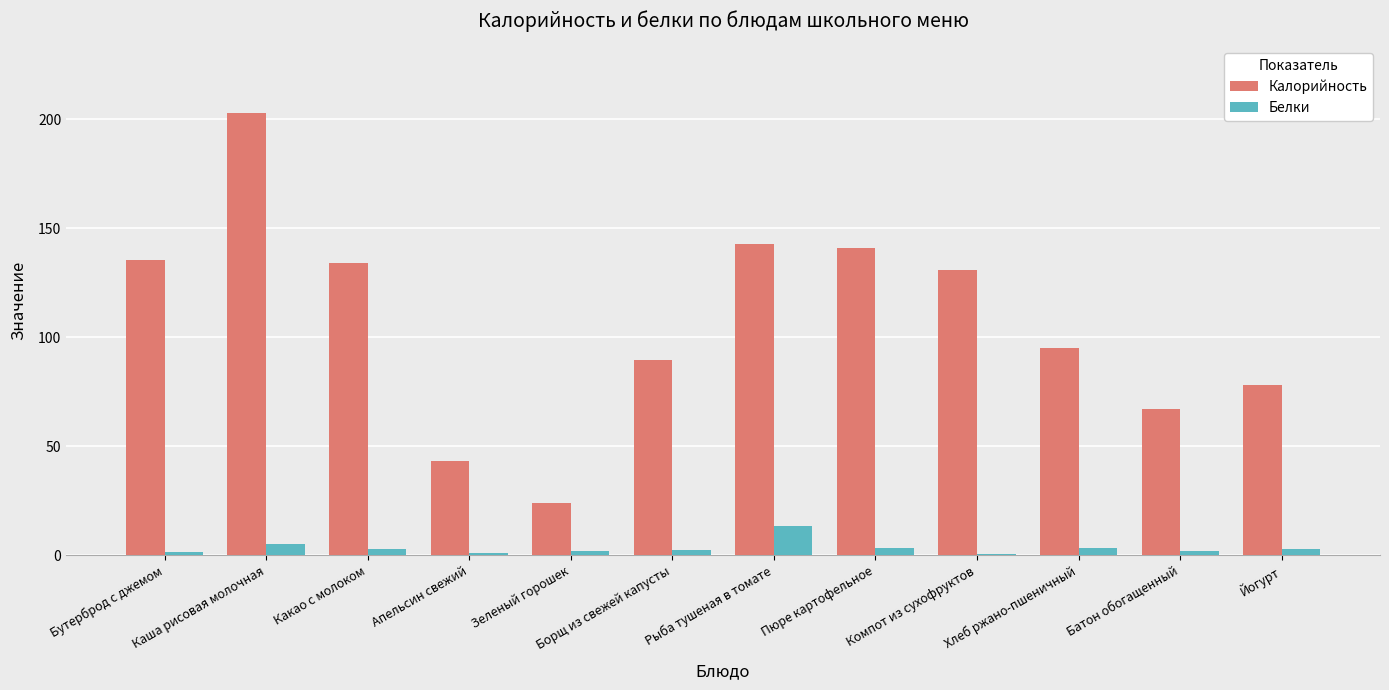

The value of Калорийность at Батон обогащенный is 67.0. True or false?

True